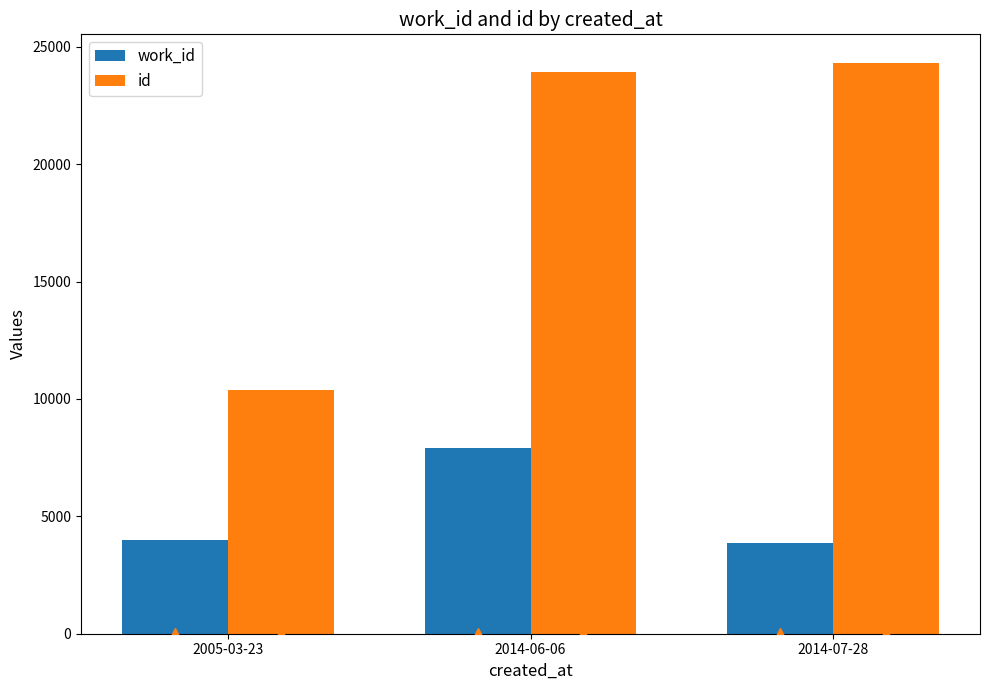

Reading left to right, extract all data points from this chart.

work_id: 2005-03-23=3995	2014-06-06=7931	2014-07-28=3866
id: 2005-03-23=10374	2014-06-06=23942	2014-07-28=24314